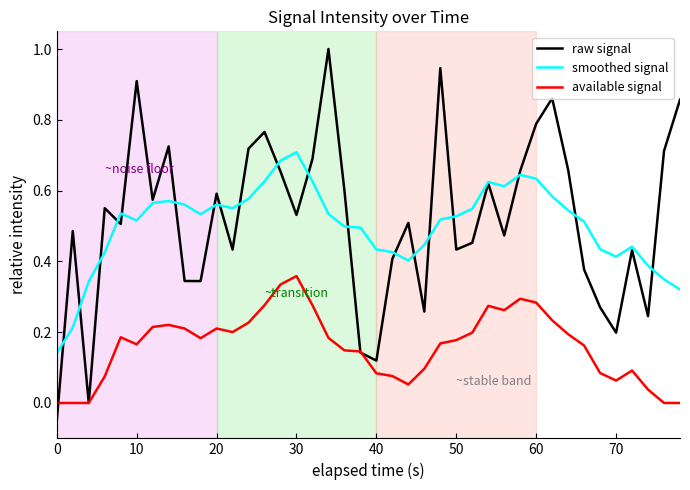

What is the maximum value shown in the chart?

1.0